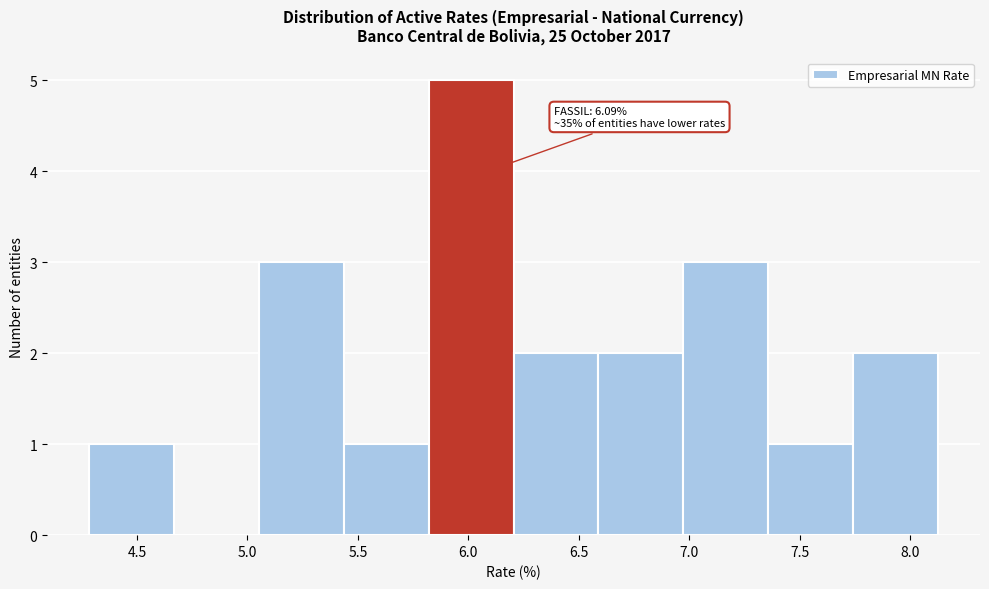

Which range on the x-axis has the tallest bar?

5.80 to 6.20